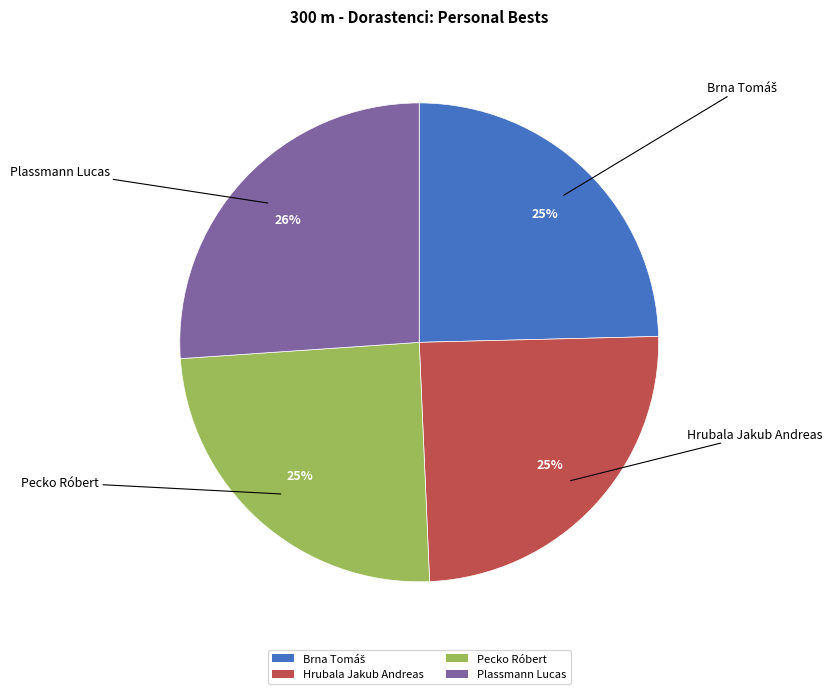

True or false: Hrubala Jakub Andreas accounts for 25% of the total.

True